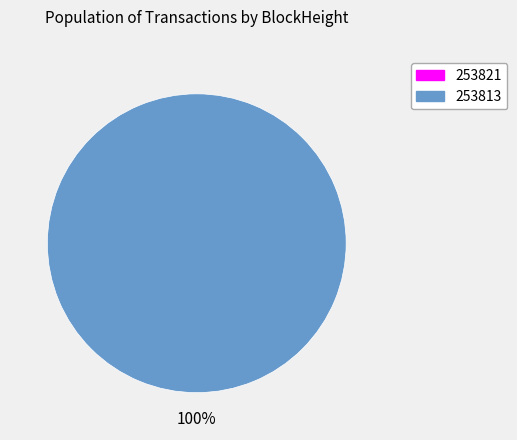

Which category accounts for the majority?

253813